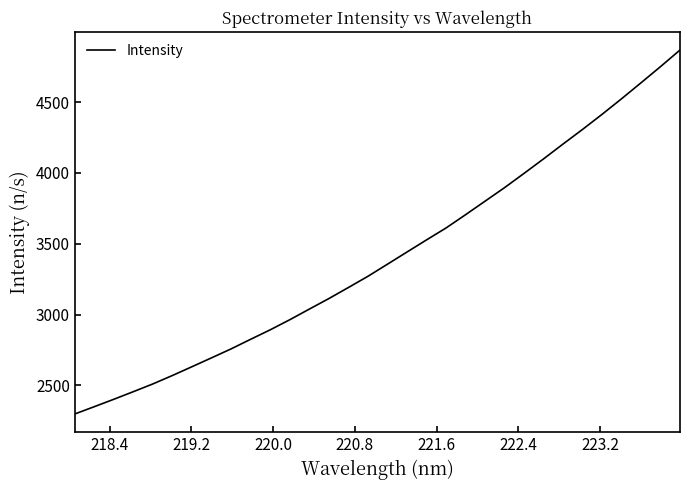

What is the maximum value shown in the chart?

4868.0